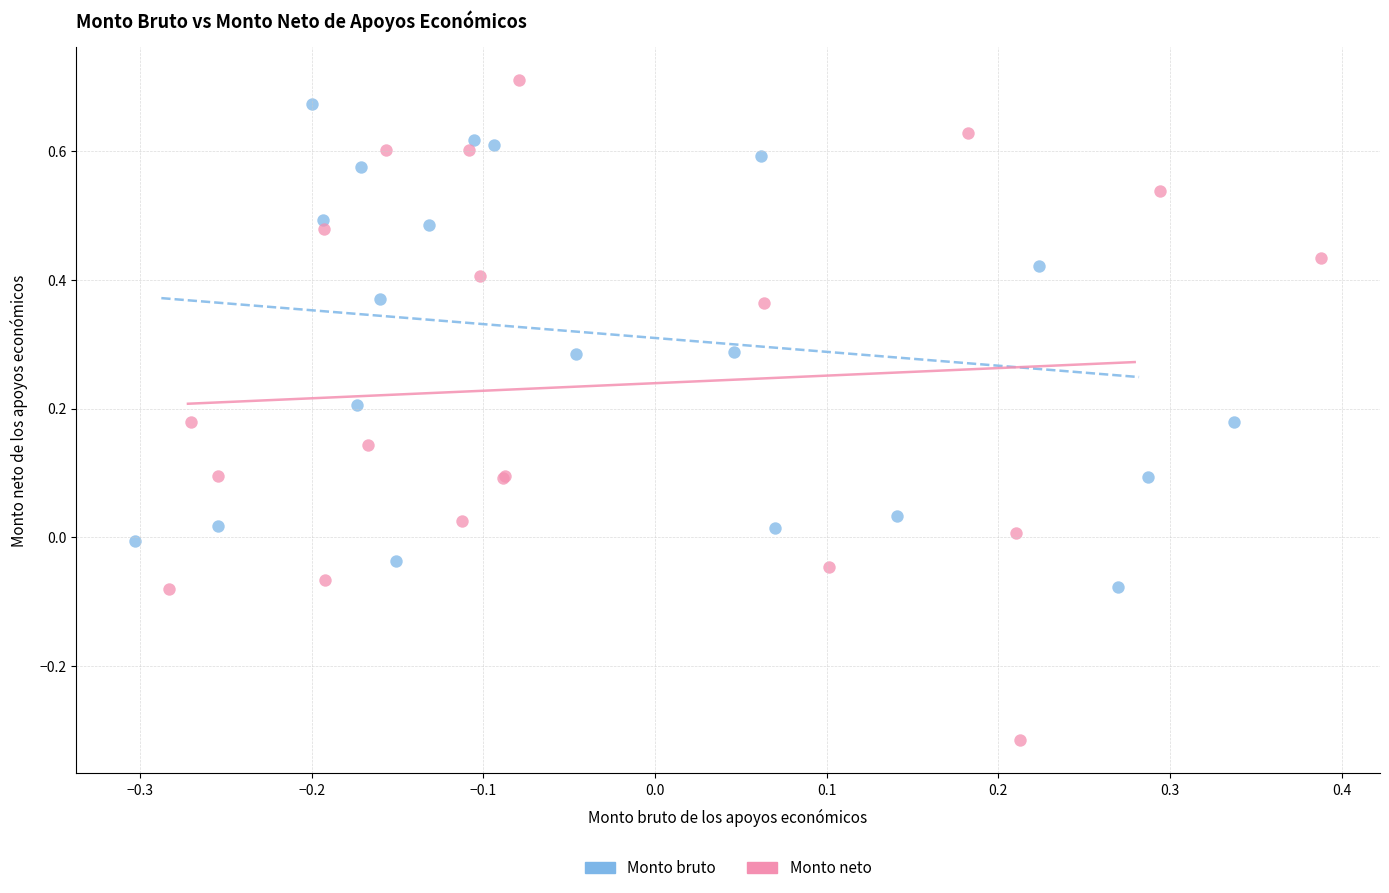

Which series has the widest spread of Y values?

Monto neto